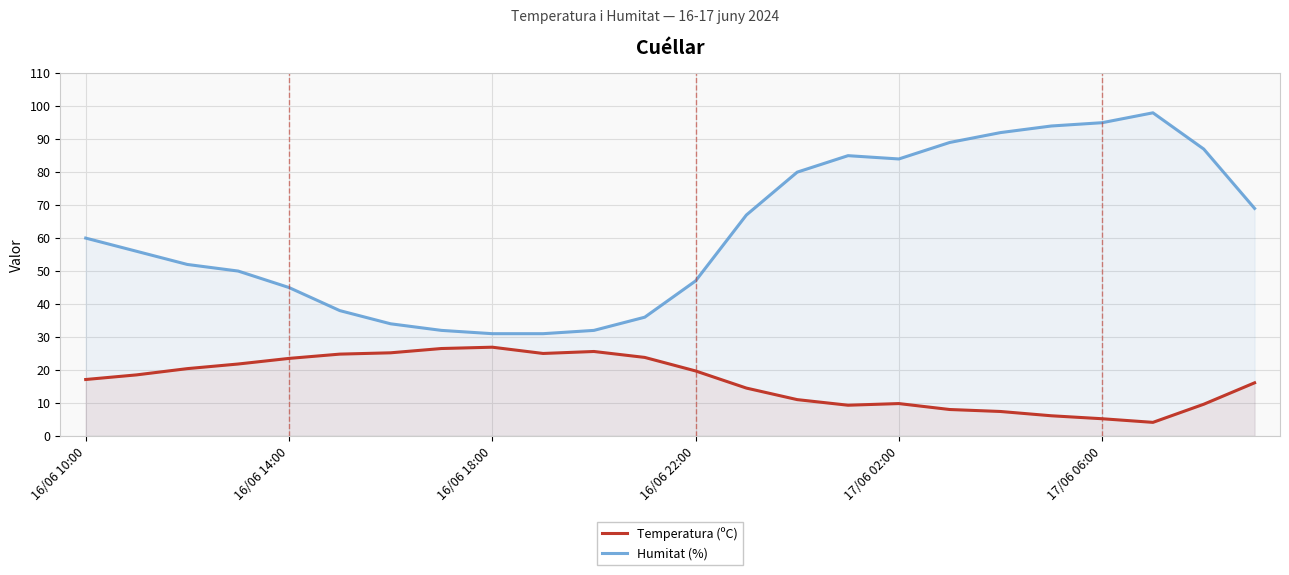

What position from the right is 7?

17